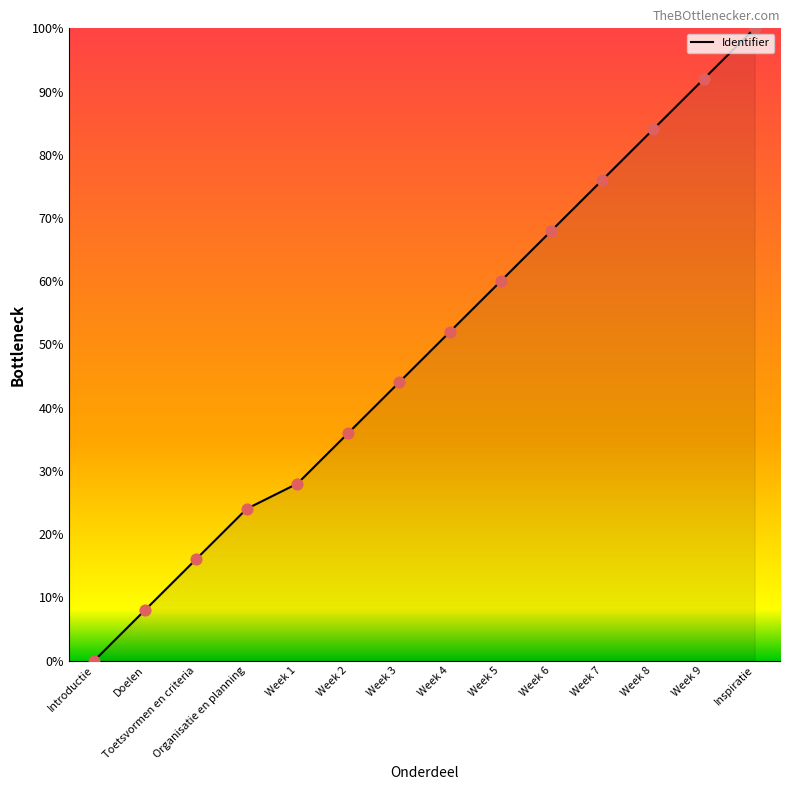

Between Week 7 and Week 8, which is larger?

Week 8